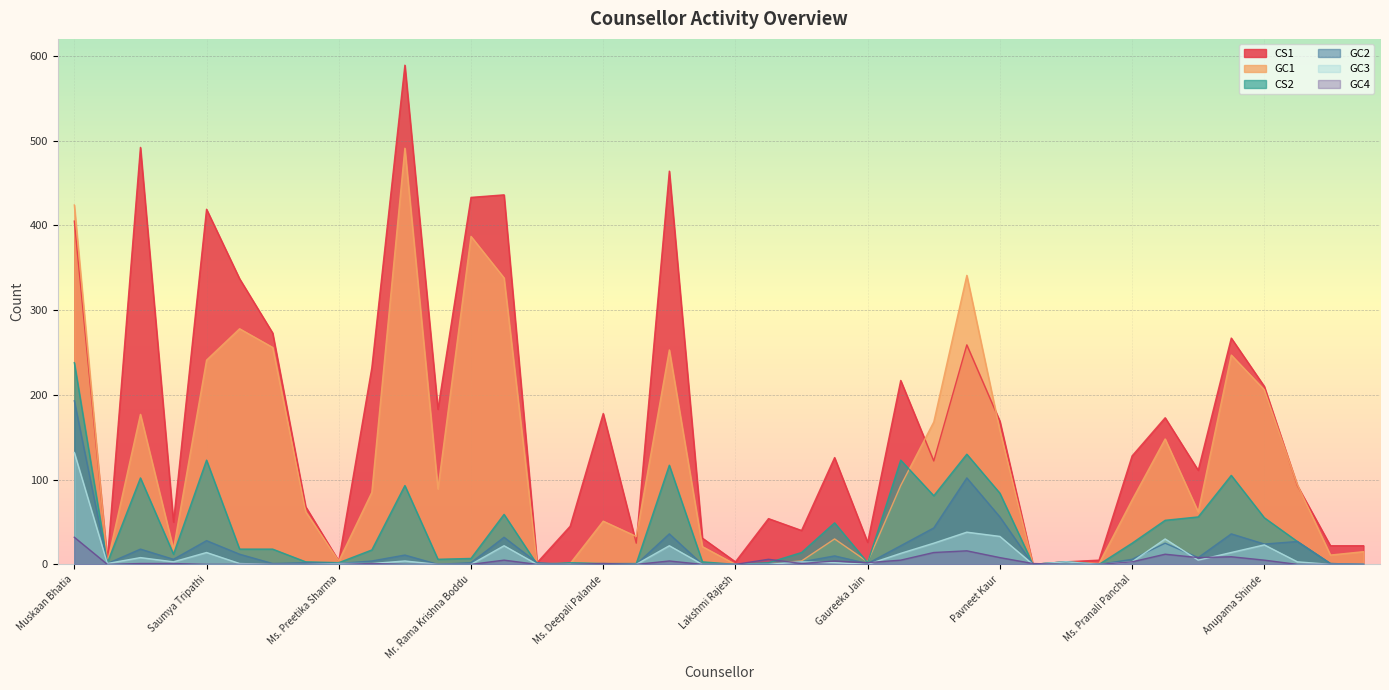

How many lines are shown in the chart?

6